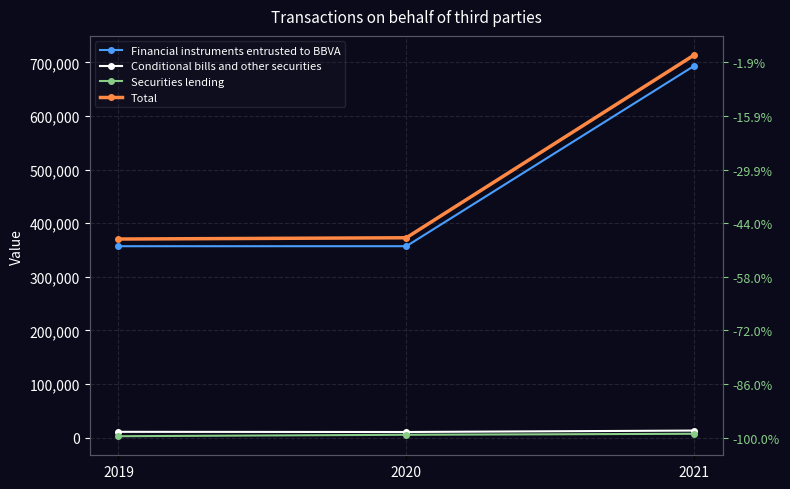

How many lines are shown in the chart?

4